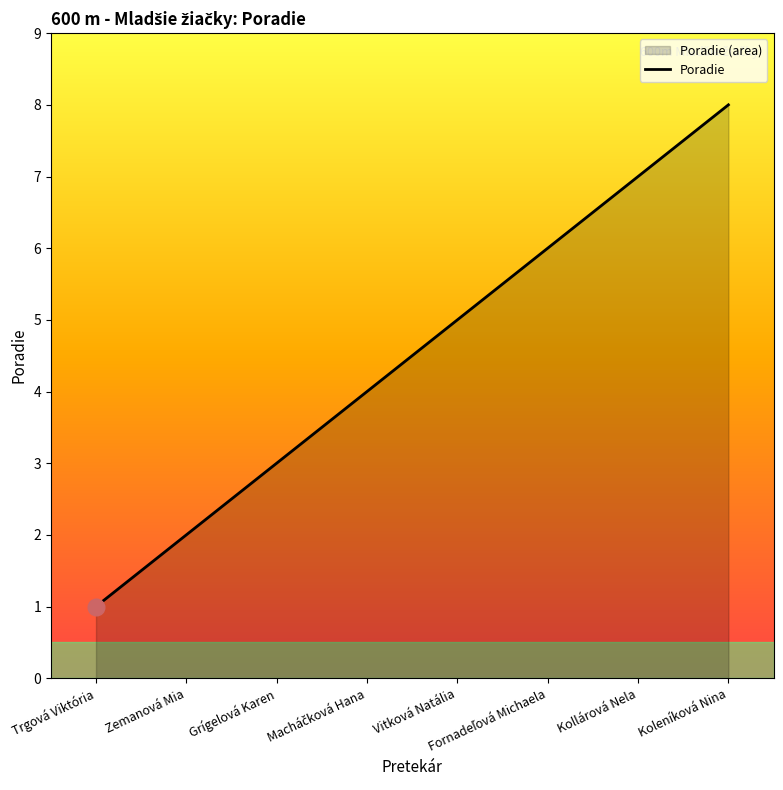

List the labels in order of value, smallest first.

Trgová Viktória, Zemanová Mia, Grígelová Karen, Macháčková Hana, Vitková Natália, Fornadeľová Michaela, Kollárová Nela, Koleníková Nina